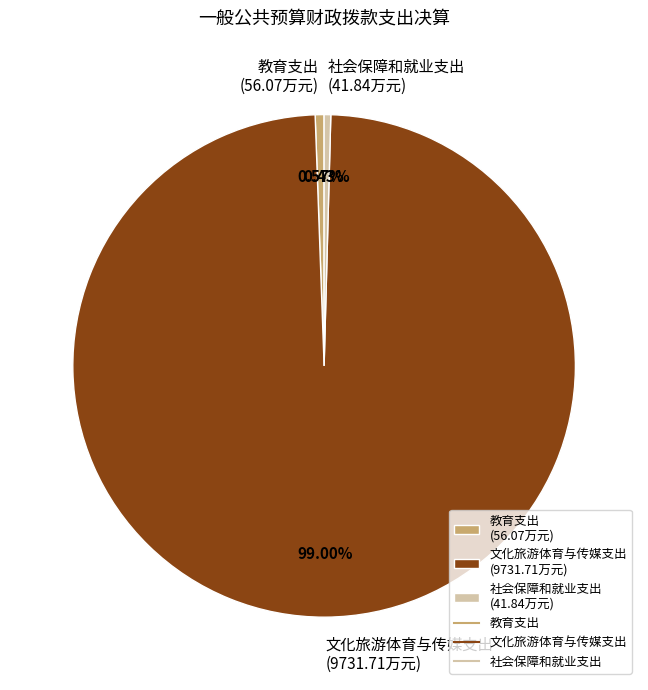

The 教育支出 slice represents 11% of the pie. True or false?

False